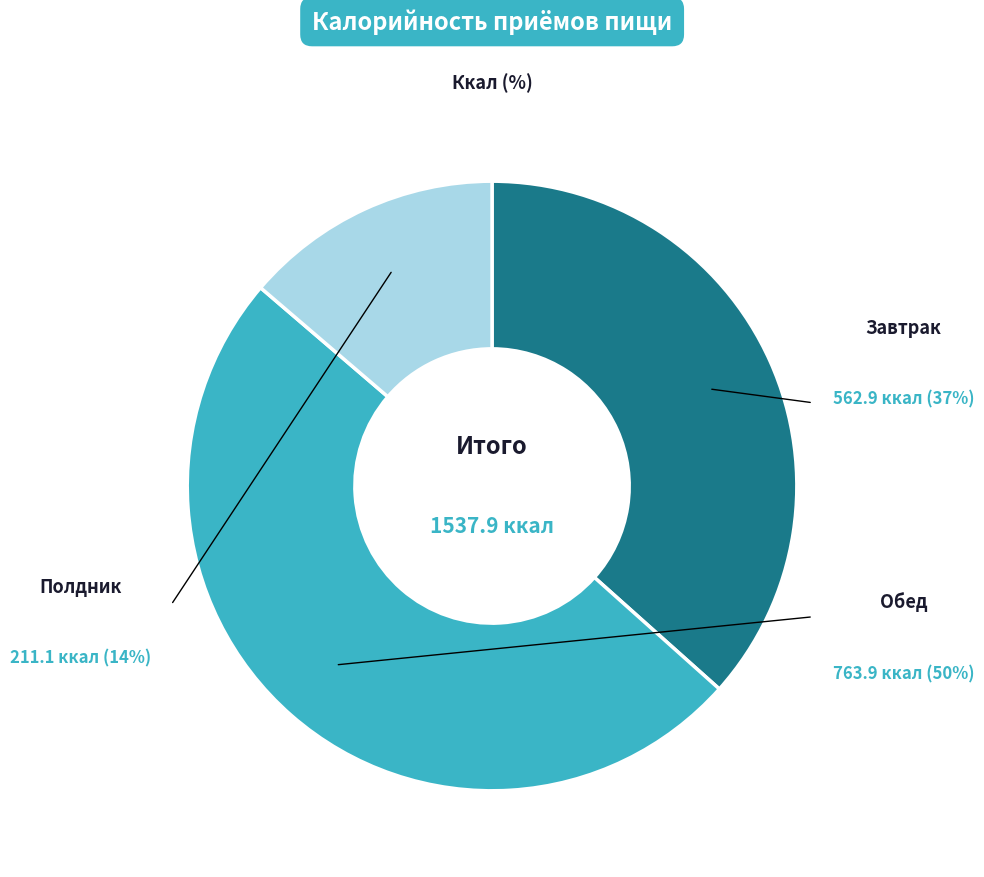

To the nearest percent, what is the average slice percentage?

33%